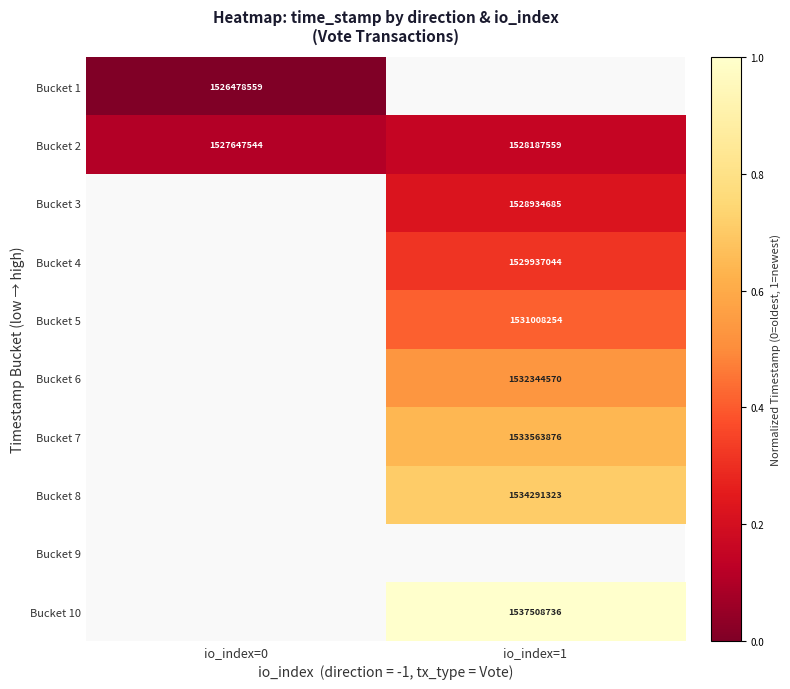

Is the value of Bucket 2 at io_index=0 greater than the value of Bucket 4 at io_index=1?

No